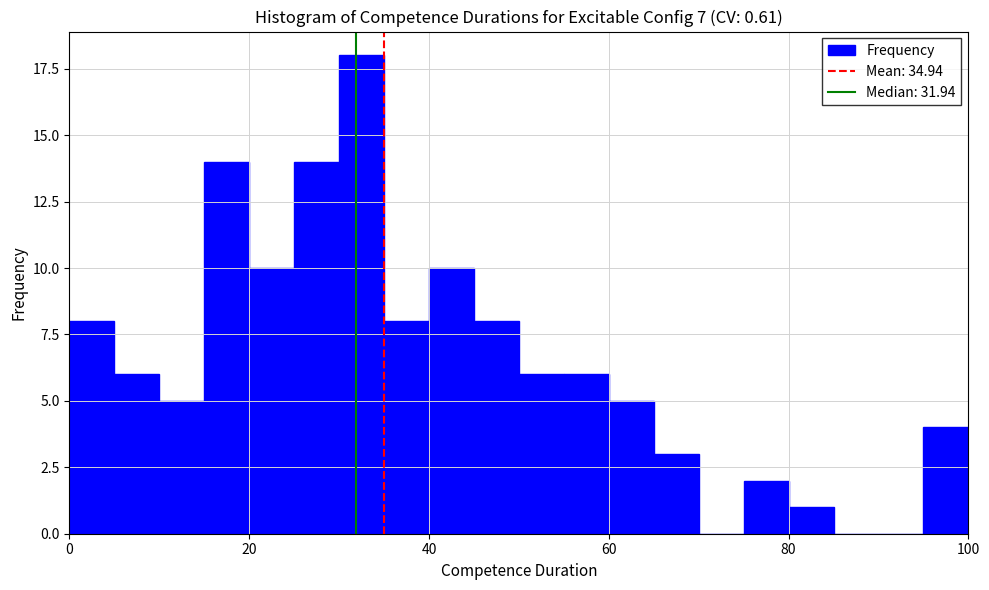

Around what value on the x-axis is the tallest bar? Give the approximate position of its centre, as read against the axis.

32